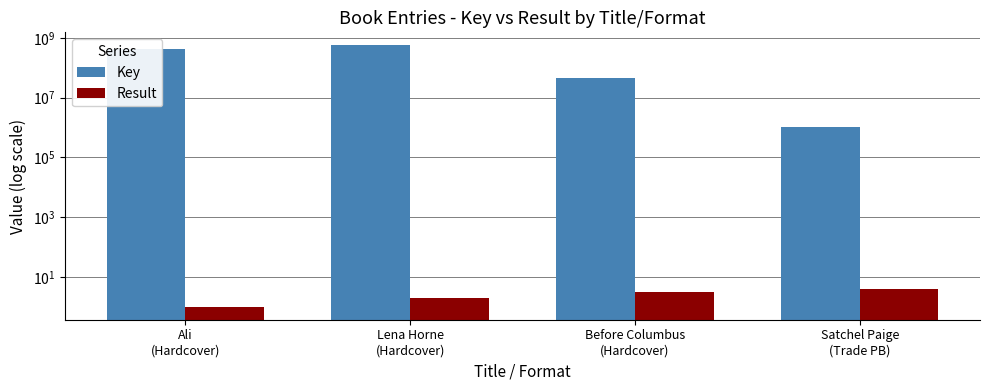

How many data points in Key are above 414339473?

1